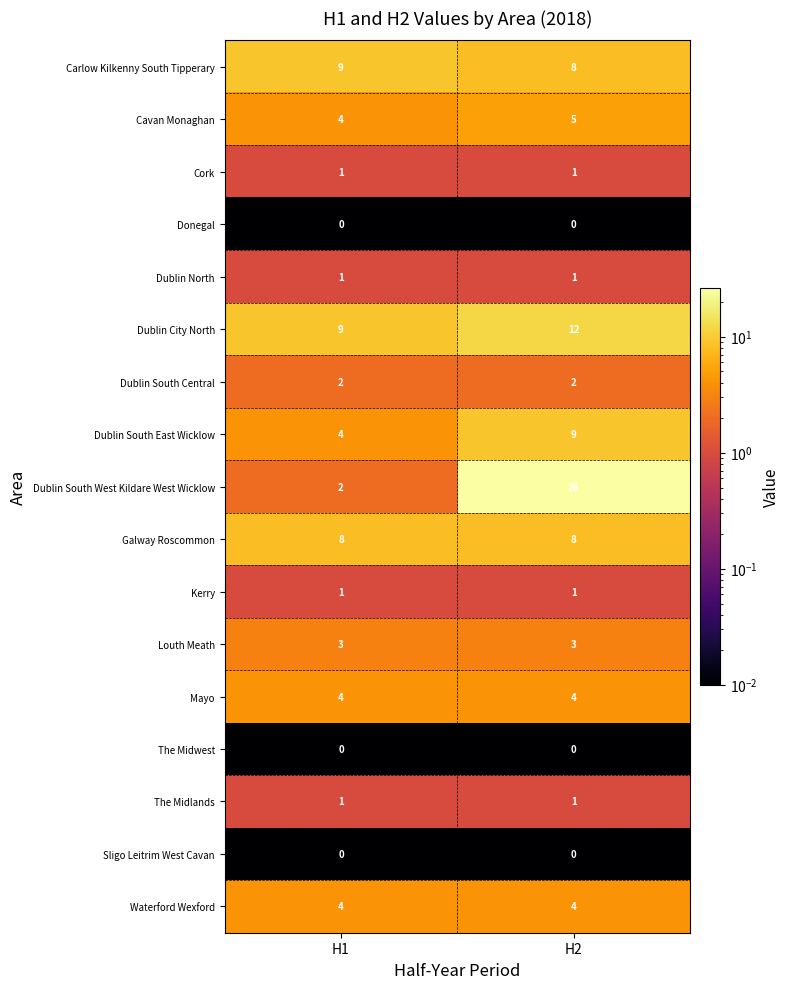

What is the difference between the maximum and minimum values in the Dublin South West Kildare West Wicklow series?

24